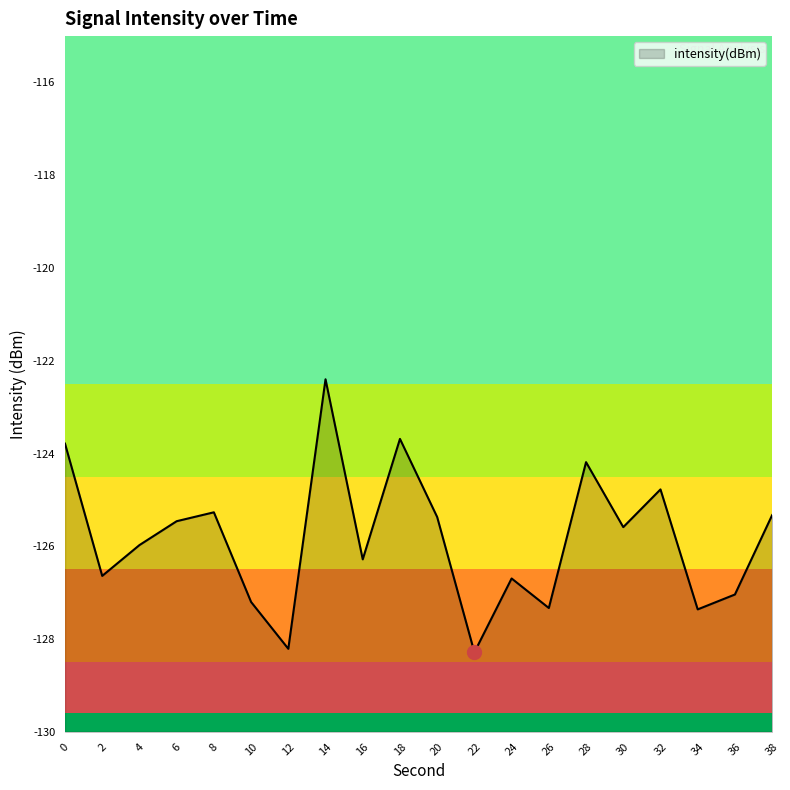

List the labels in order of value, largest first.

14, 18, 0, 28, 32, 8, 38, 20, 6, 30, 4, 16, 2, 24, 36, 10, 26, 34, 12, 22